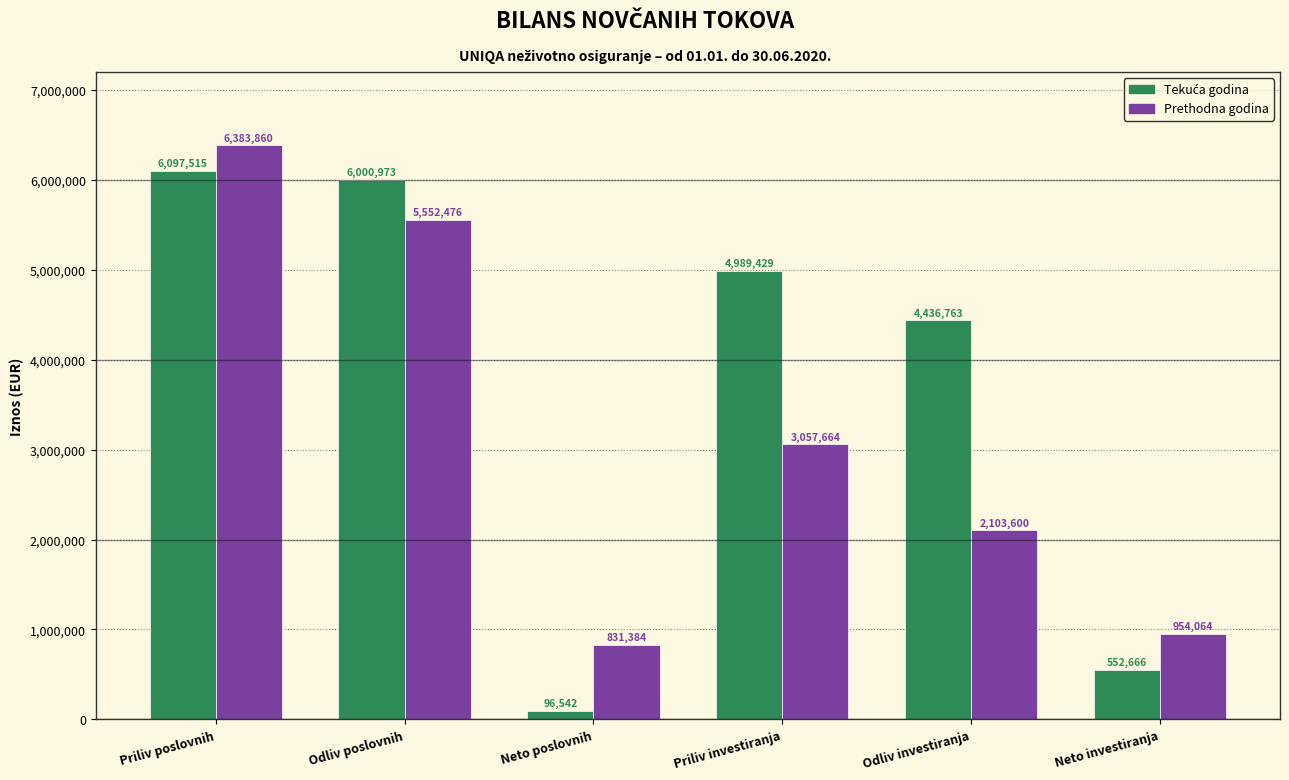

What is the difference between the second highest and second lowest values in the Prethodna godina series?

4598412